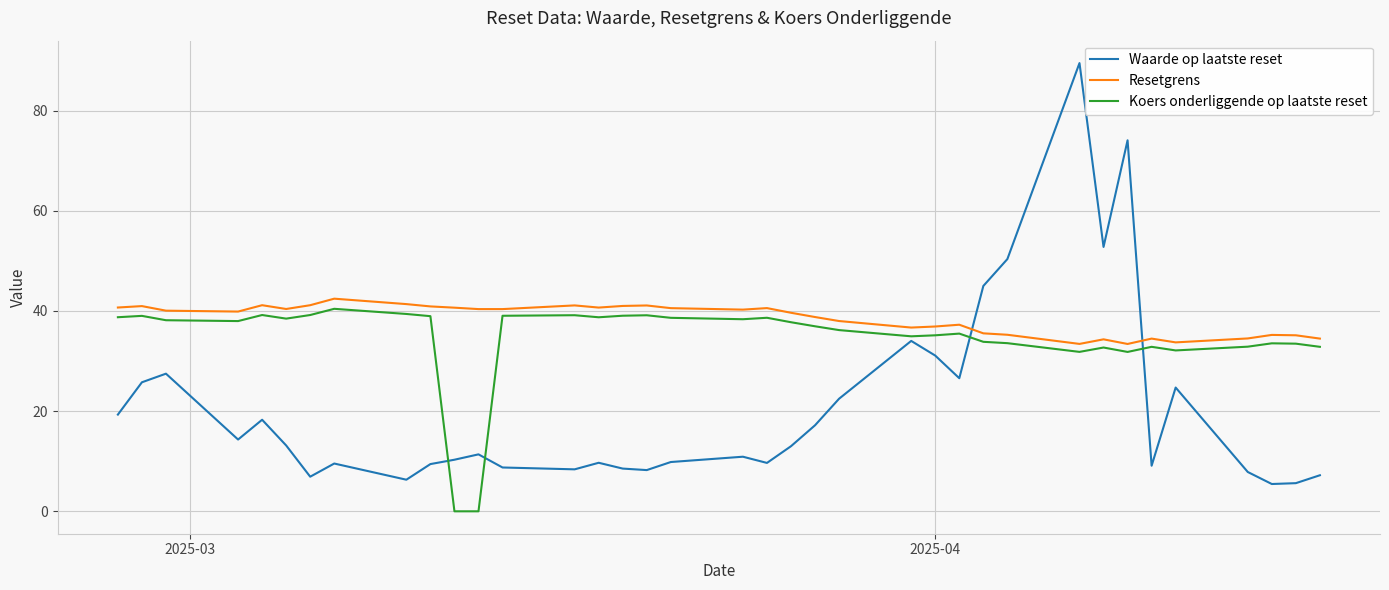

True or false: Waarde op laatste reset and Resetgrens intersect in this chart.

True